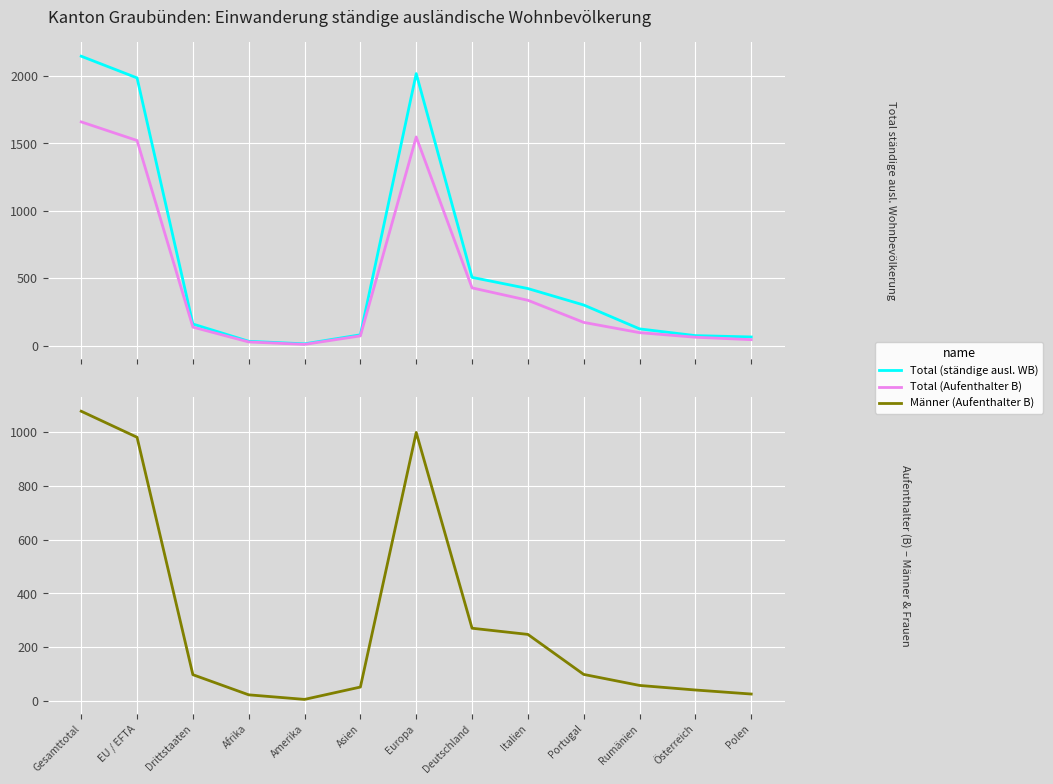

At which label does Total (ständige ausl. WB) first exceed 161?

Gesamttotal